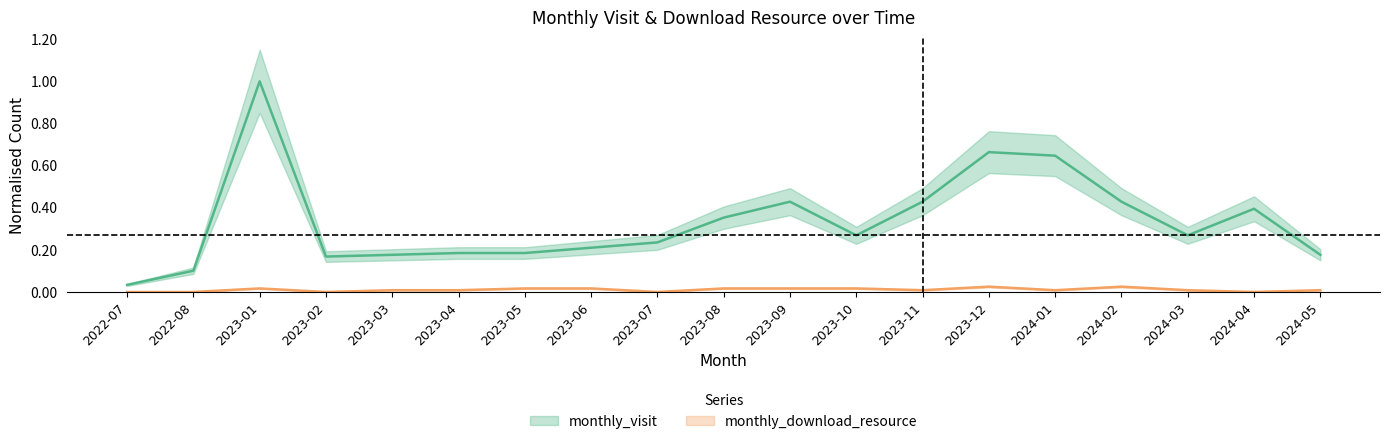

Is this an area chart (filled region under the line)?

No